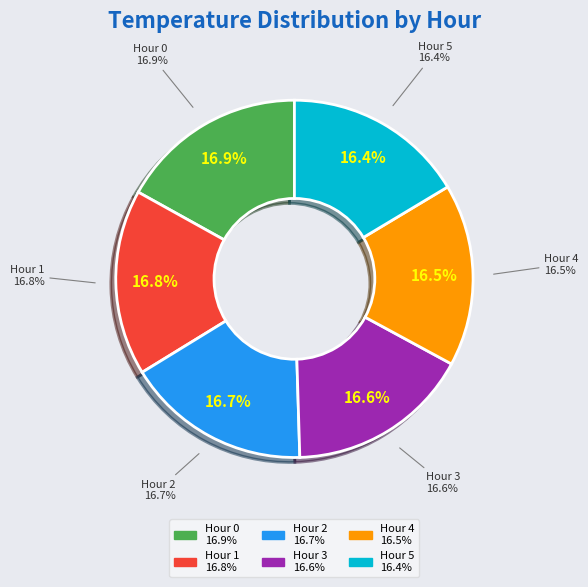

The Hour 2 slice represents 17% of the pie. True or false?

True